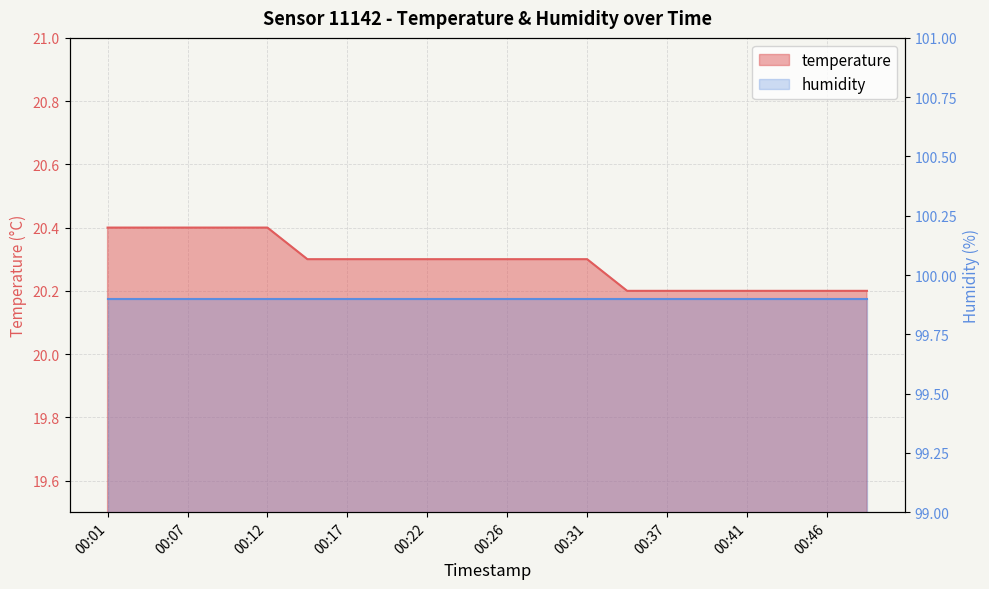

Reading left to right, transcribe all the data shown in this chart.

00:01=20.4	00:04=20.4	00:07=20.4	00:09=20.4	00:12=20.4	00:14=20.3	00:17=20.3	00:19=20.3	00:22=20.3	00:24=20.3	00:26=20.3	00:29=20.3	00:31=20.3	00:34=20.2	00:37=20.2	00:39=20.2	00:41=20.2	00:44=20.2	00:46=20.2	00:49=20.2